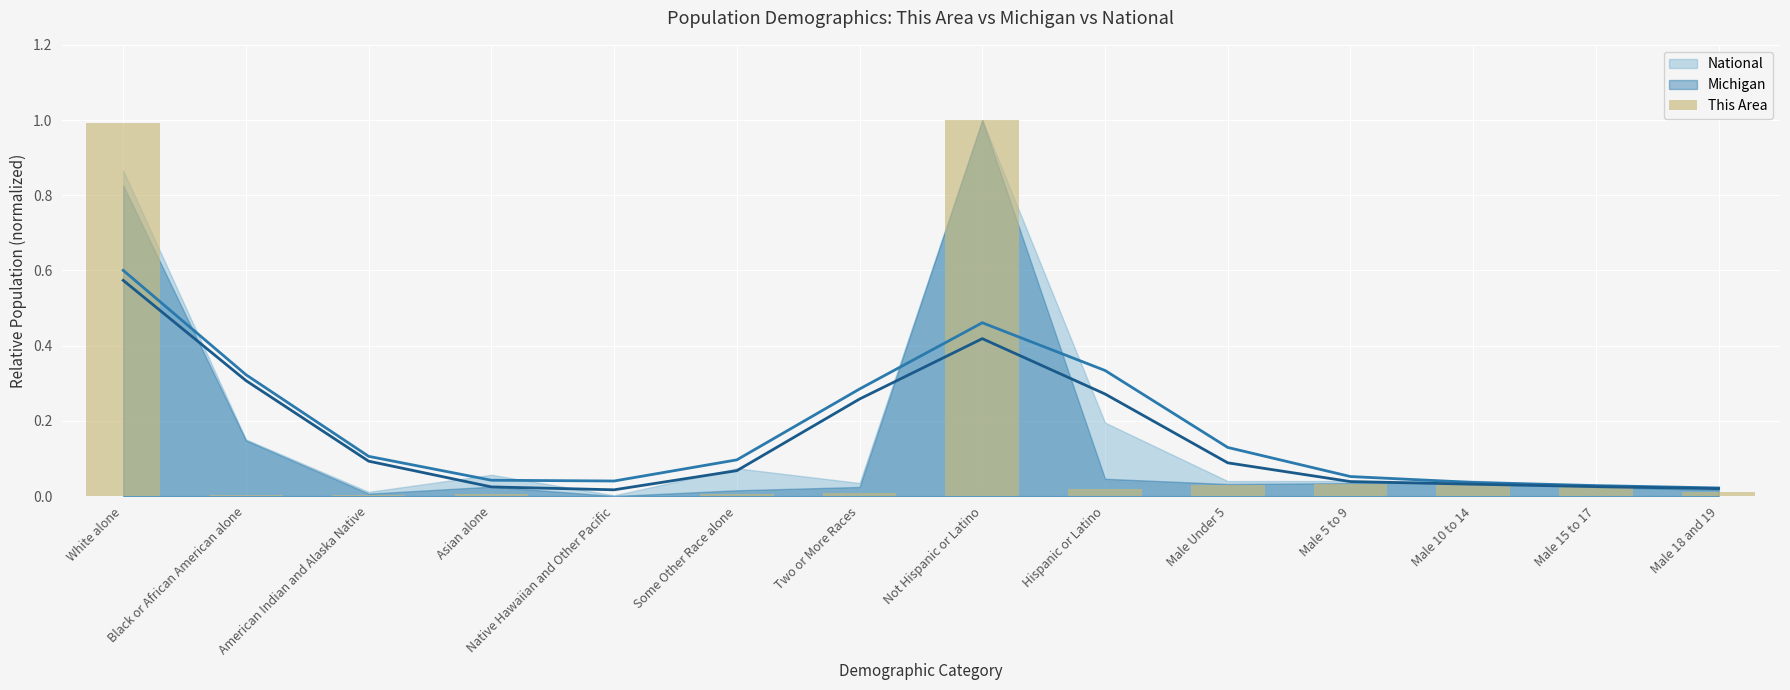

True or false: the data shows 0.0 at Male 18 and 19.

False